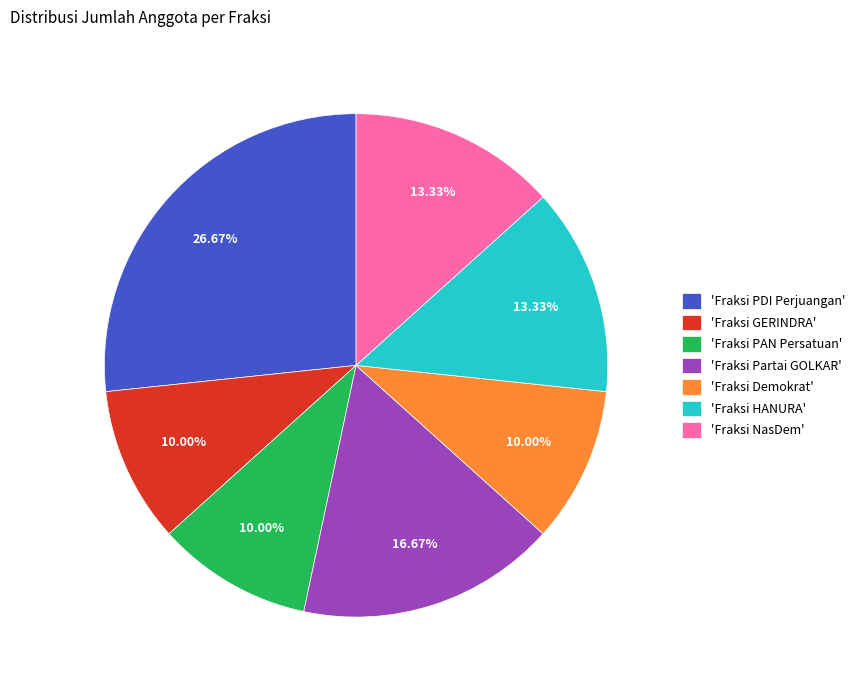

Which category has the biggest portion of the pie?

'Fraksi PDI Perjuangan'